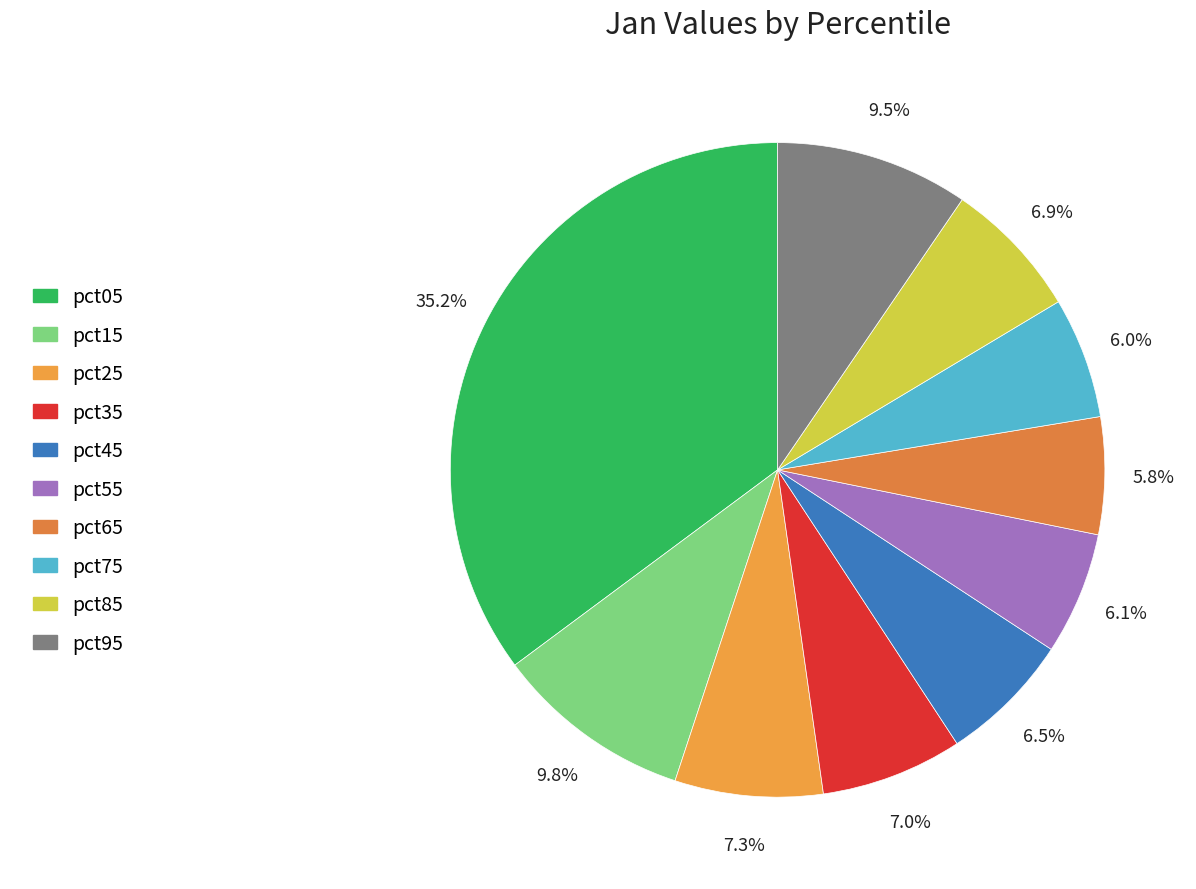

How many slices are in this pie chart?

10